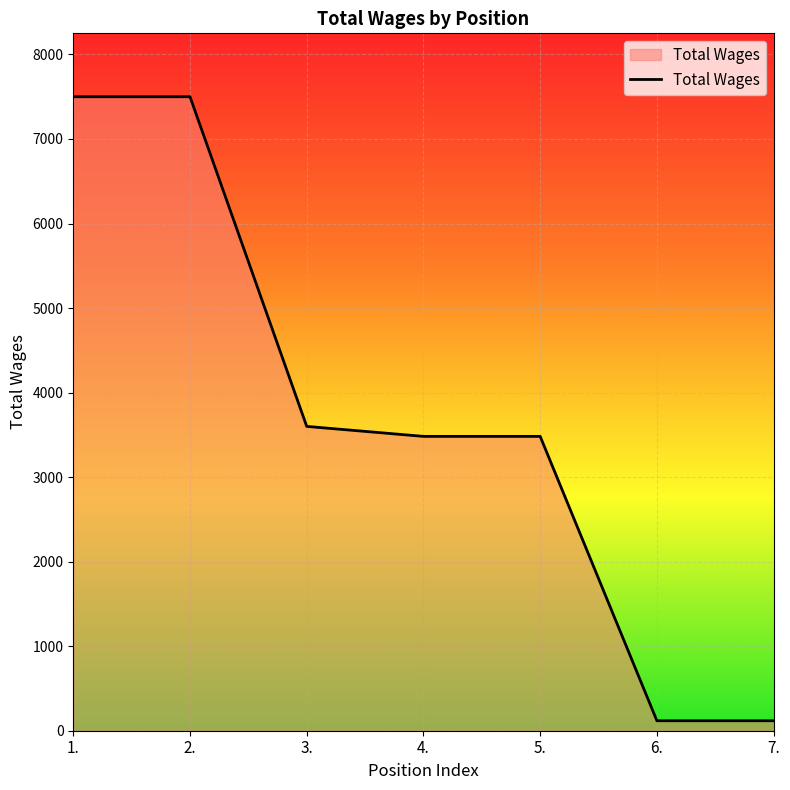

The chart shows a value of 7500 at 1.. True or false?

True